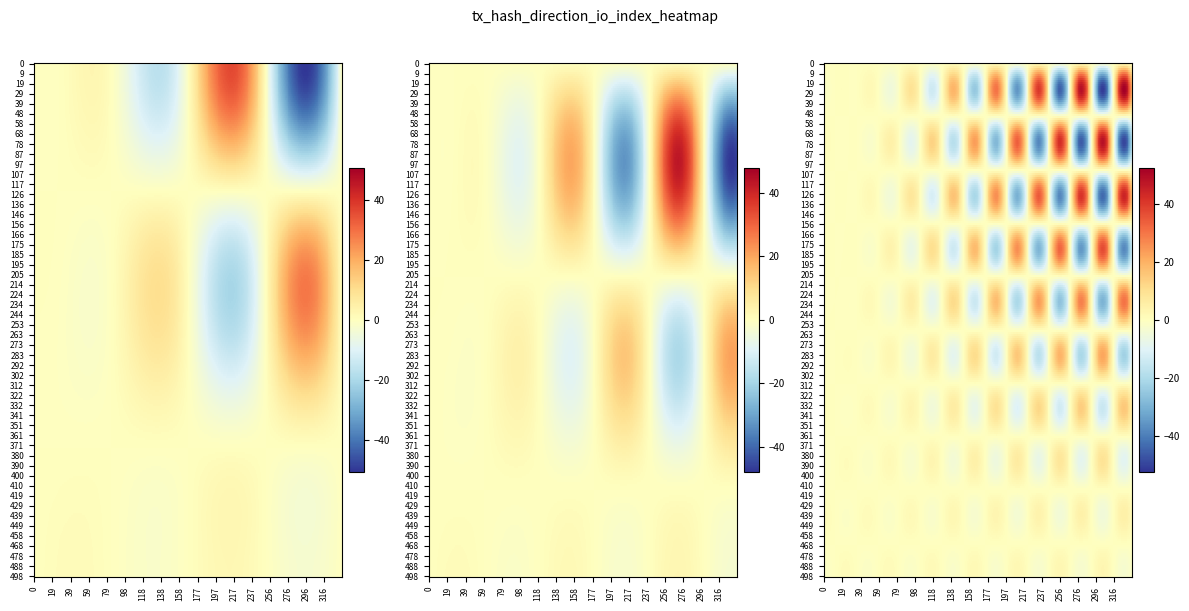

Read the 393c0d7567249c45a194e5f6784d193fa39207f value at 0.

1